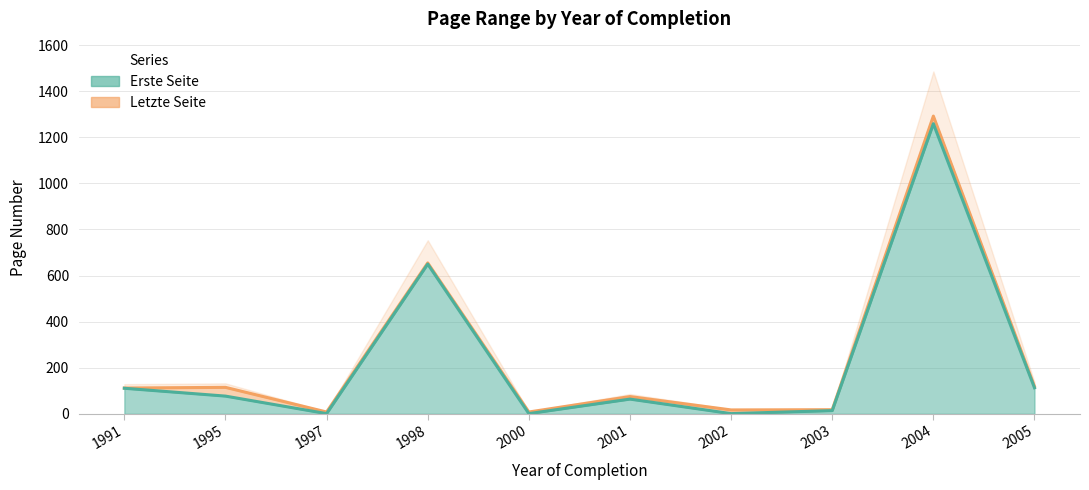

What are all the series names shown in the legend?

Erste Seite, Letzte Seite